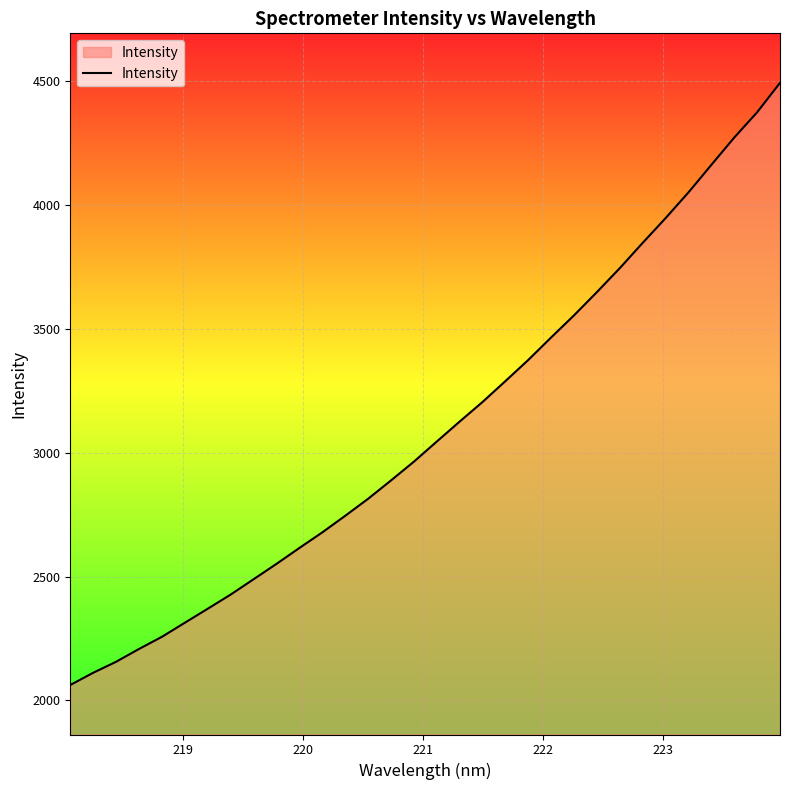

How many categories are shown in the chart?

32